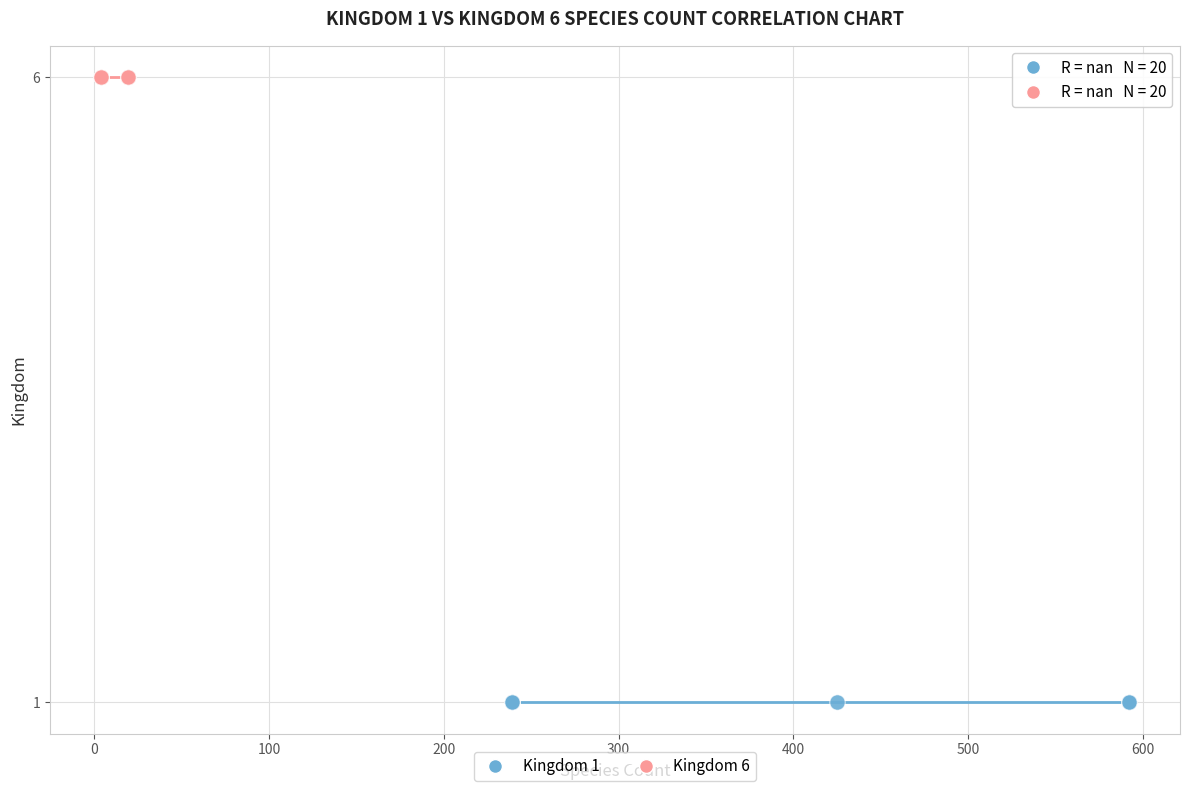

Which series reaches the maximum Y coordinate?

Kingdom 6